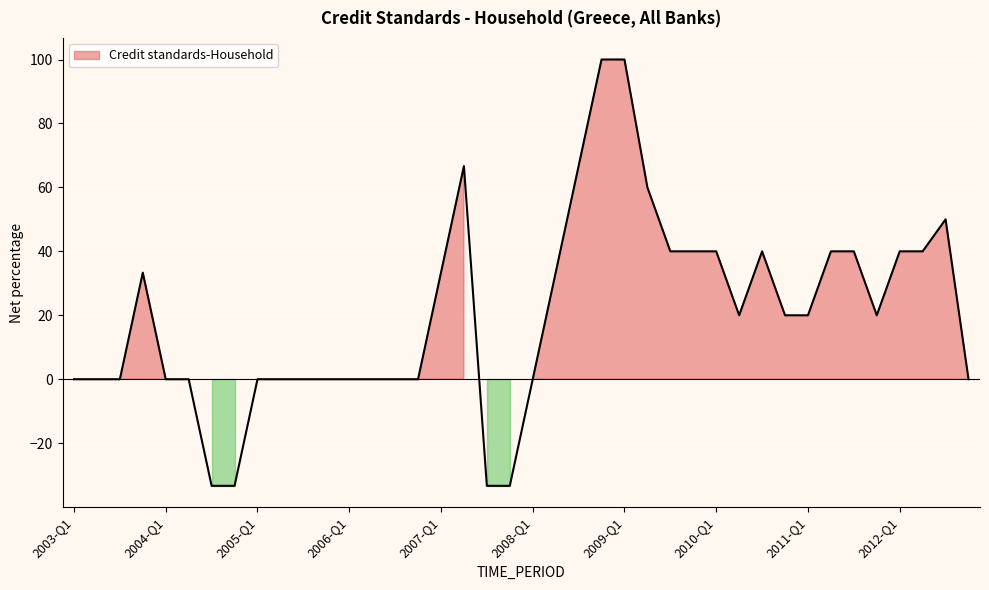

Reading right to left, list all the values displayed in this chart.

0.0	50.0	40.0	40.0	20.0	40.0	40.0	20.0	20.0	40.0	20.0	40.0	40.0	40.0	60.0	100.0	100.0	66.7	33.3	0.0	-33.3	-33.3	66.7	33.3	0.0	0.0	0.0	0.0	0.0	0.0	0.0	0.0	-33.3	-33.3	0.0	0.0	33.3	0.0	0.0	0.0